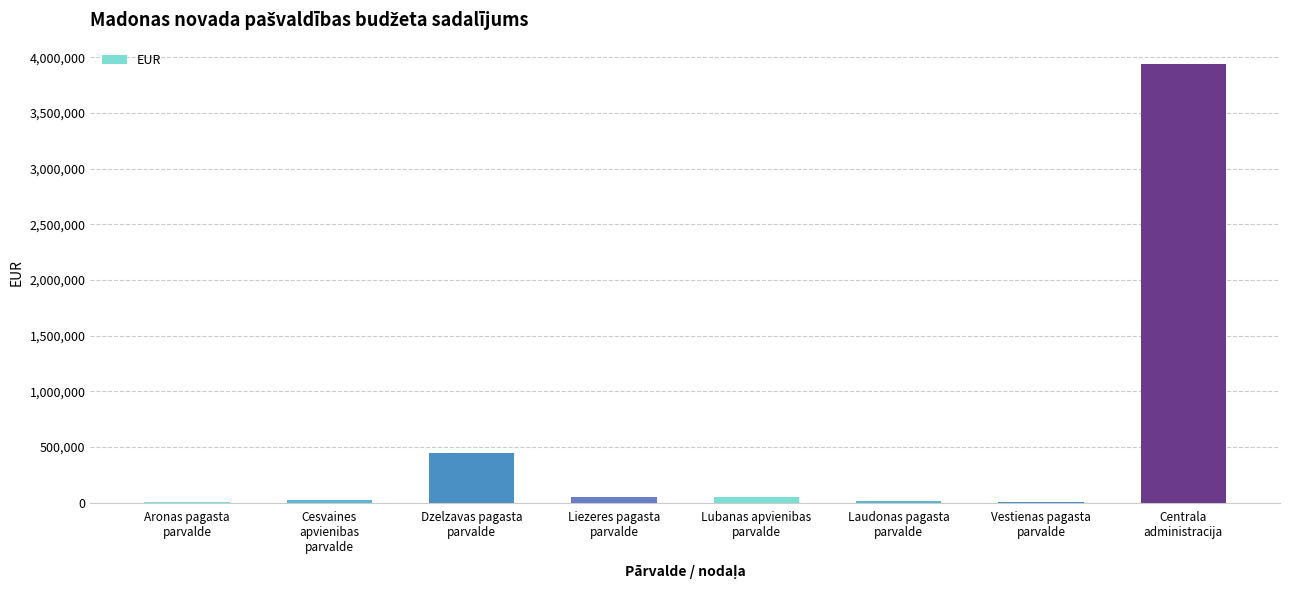

What is the approximate value at Aronas pagasta
parvalde, to the nearest 10?

6220